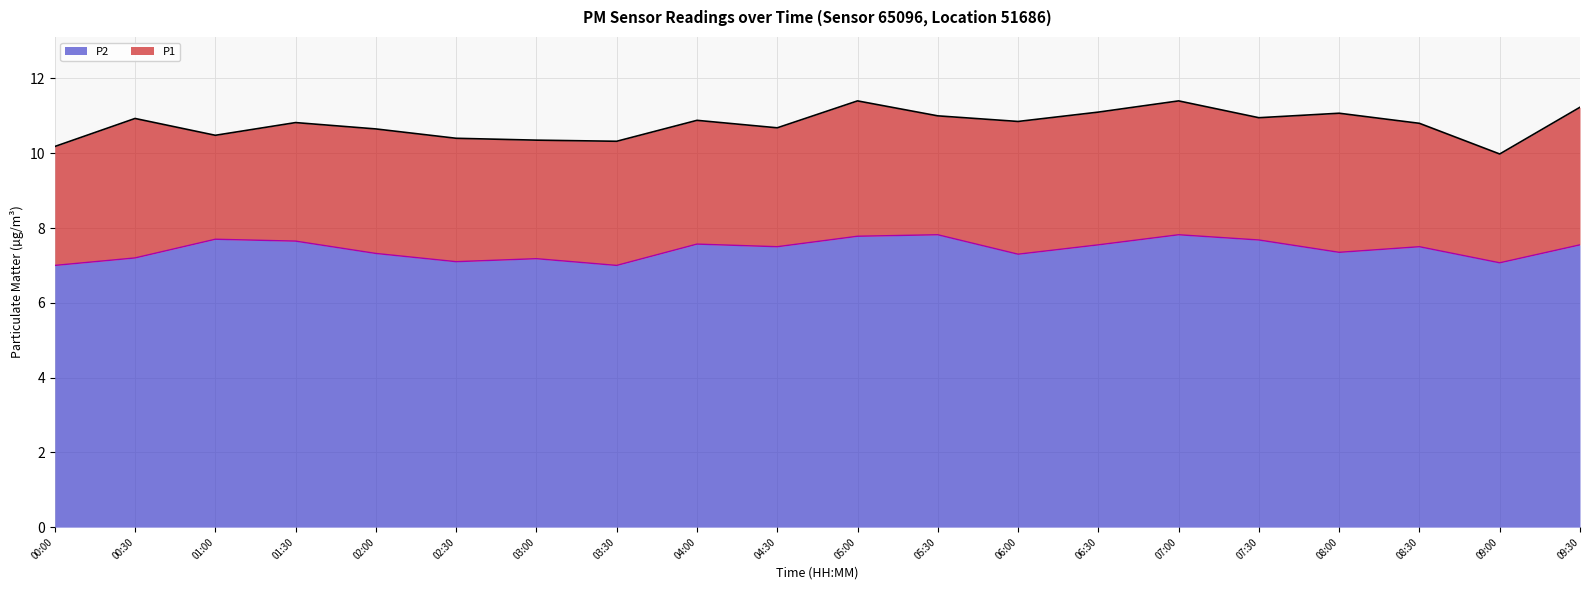

At how many categories does at least one series exceed 8?

20